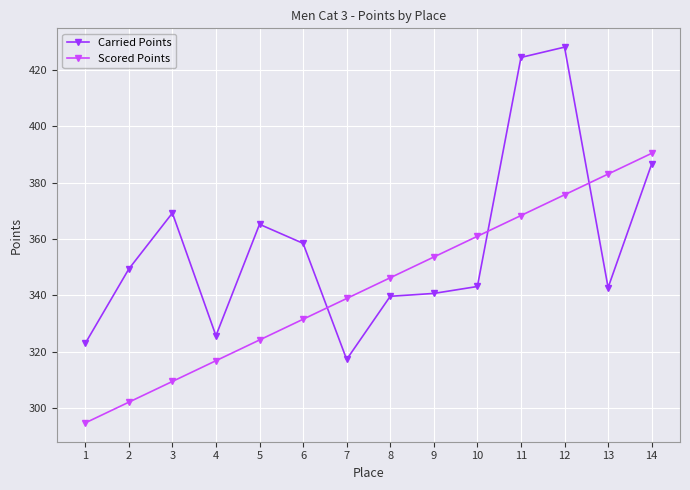

Rank the categories by Scored Points value from highest to lowest.

14, 13, 12, 11, 10, 9, 8, 7, 6, 5, 4, 3, 2, 1